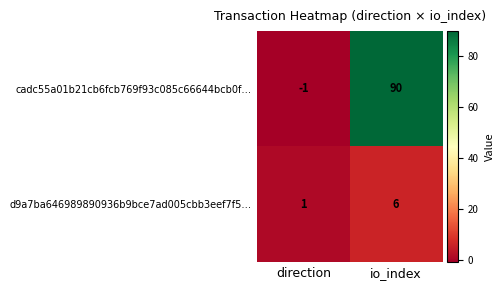

Is it true that cadc55a01b21cb6fcb769f93c085c66644bcb0f… equals -1 at direction?

True